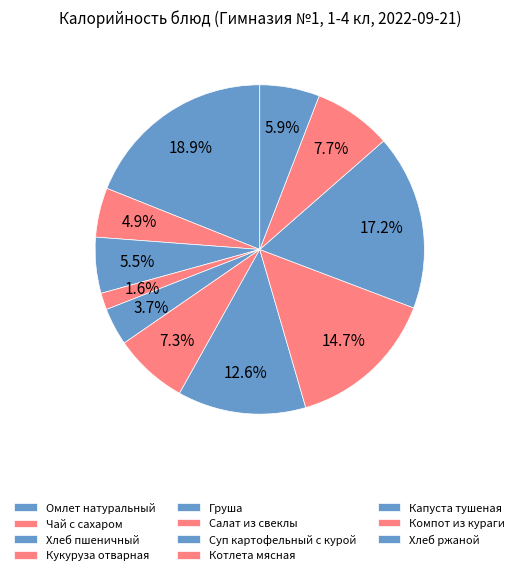

To the nearest percent, what is the average slice percentage?

9%